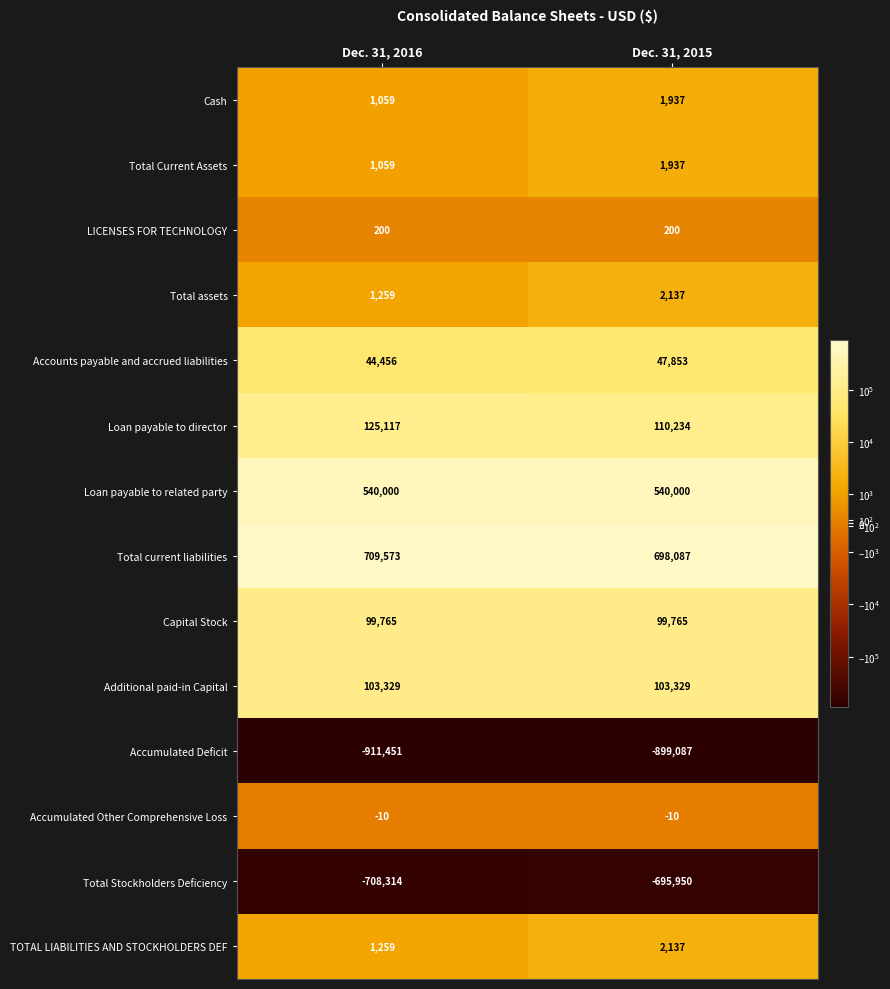

Is it true that Total Current Assets equals 388 at Dec. 31, 2016?

False